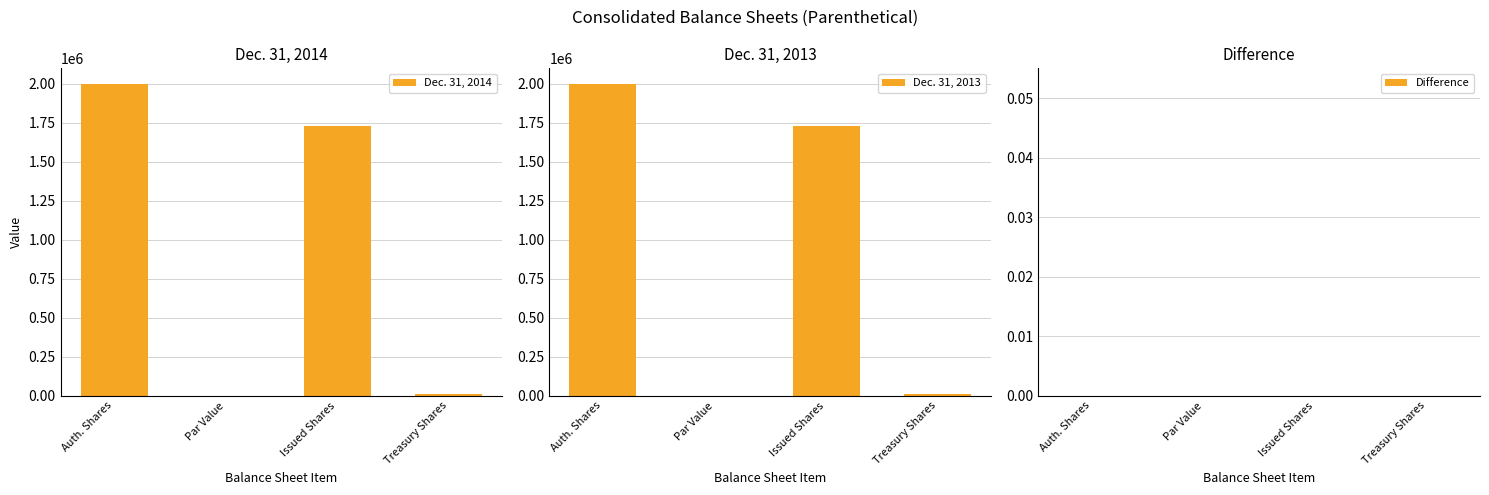

At which label does Dec. 31, 2014 first exceed 1728730?

Auth. Shares